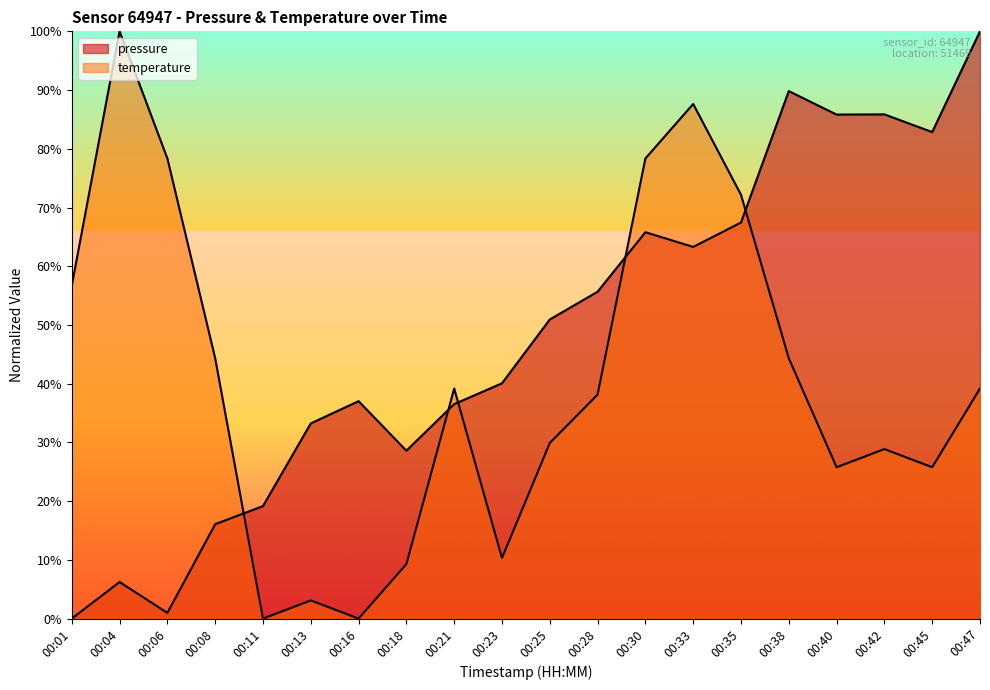

In temperature, how many points are higher than both neighbors (excluding endpoints)?

5